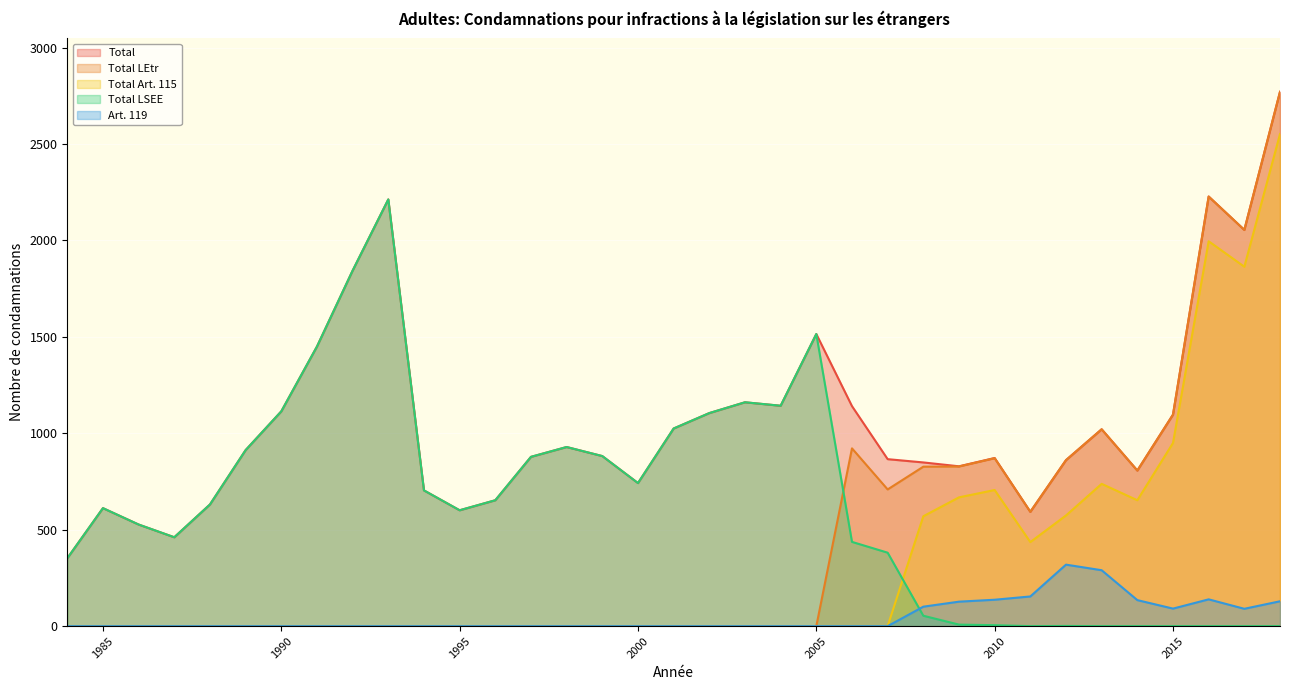

Which series ends up on top after the final intersection of Art. 119 and Total LSEE?

Art. 119